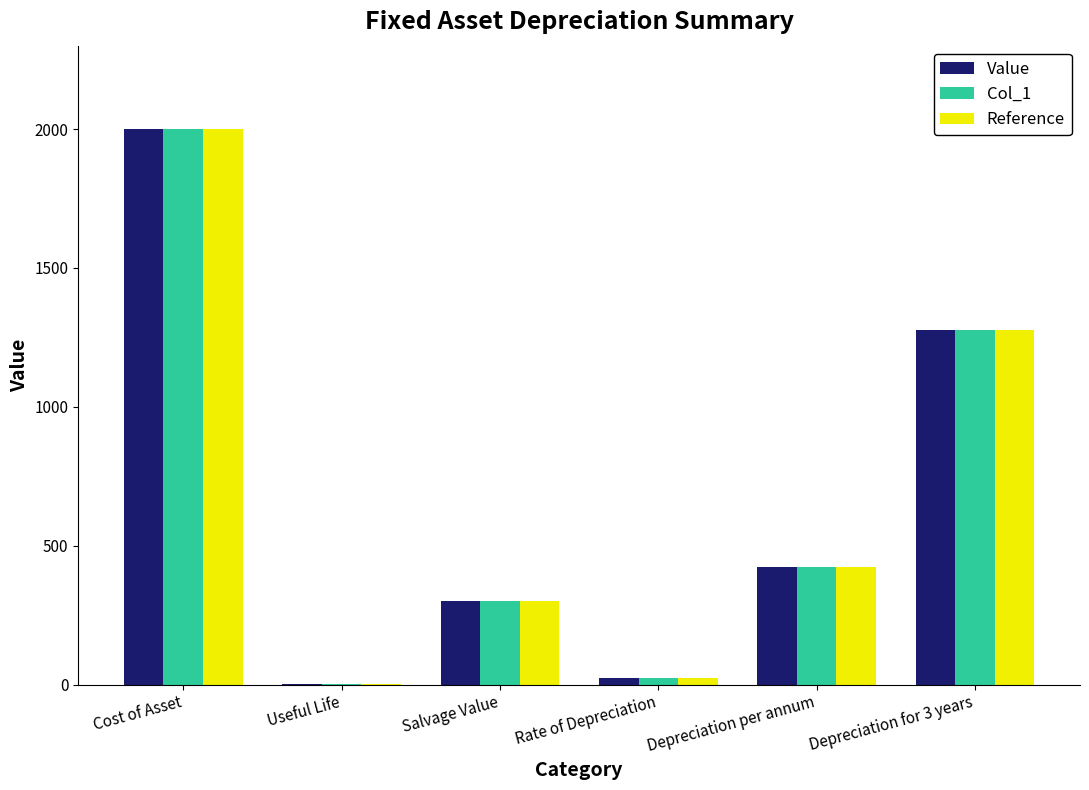

True or false: Reference has a value of 2000 at Cost of Asset.

True